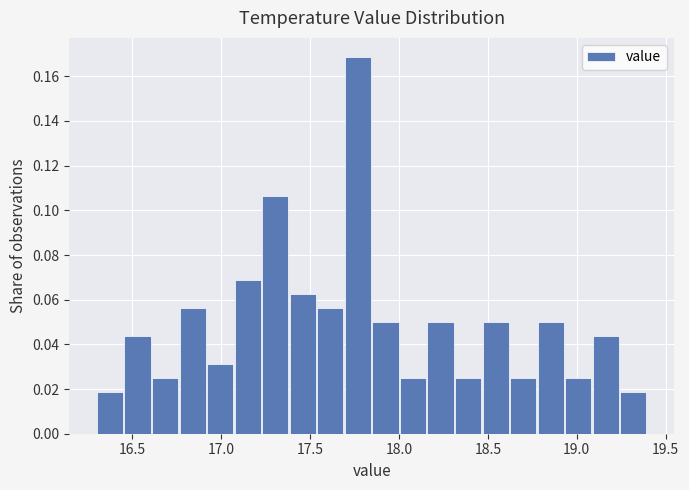

Around what value on the x-axis is the tallest bar? Give the approximate position of its centre, as read against the axis.

17.75